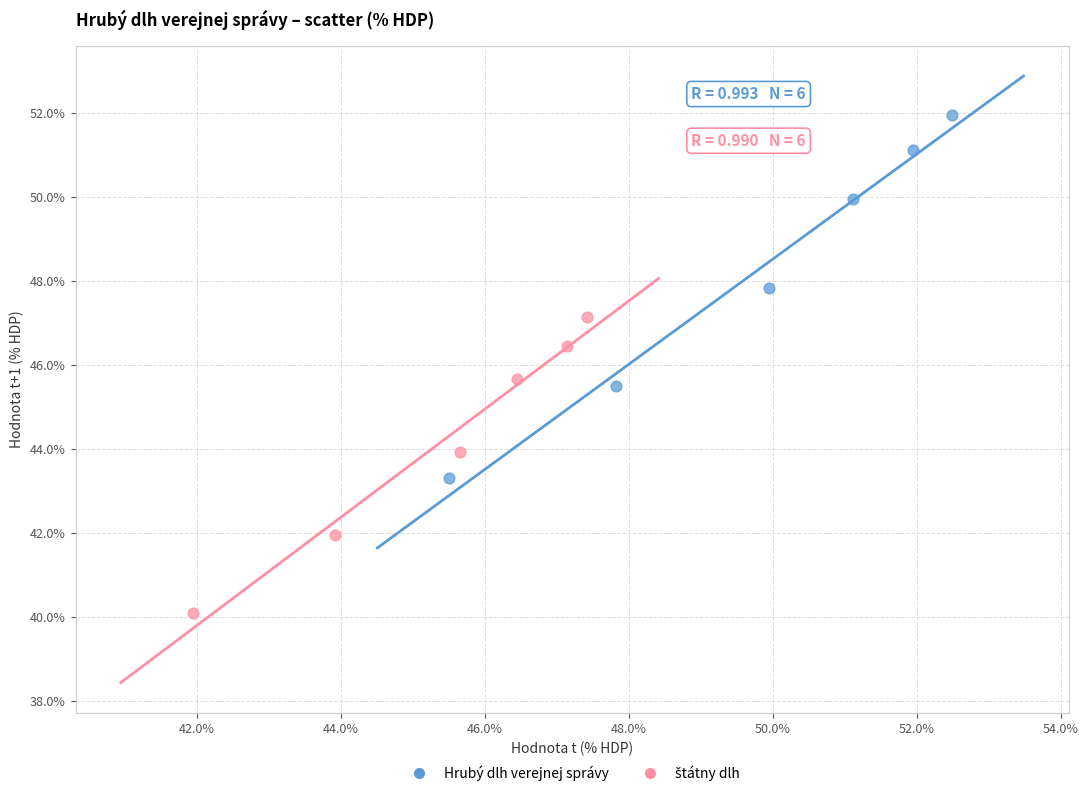

Which series has the widest spread of Y values?

Hrubý dlh verejnej správy